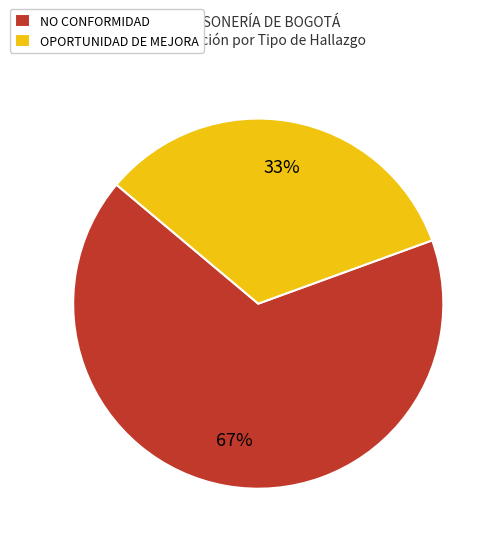

To the nearest percent, what portion does OPORTUNIDAD DE MEJORA represent?

33%